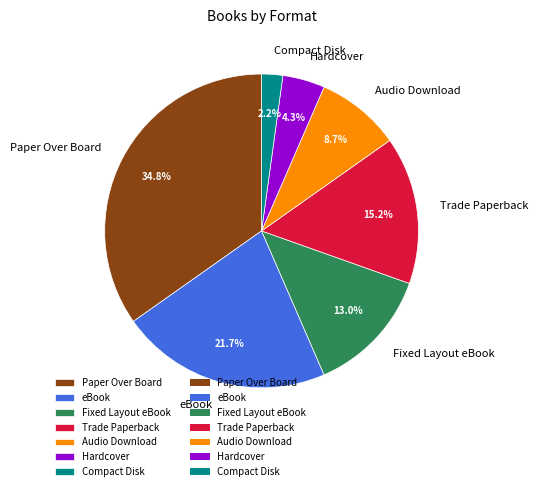

Is there any slice that represents more than half of the pie?

No